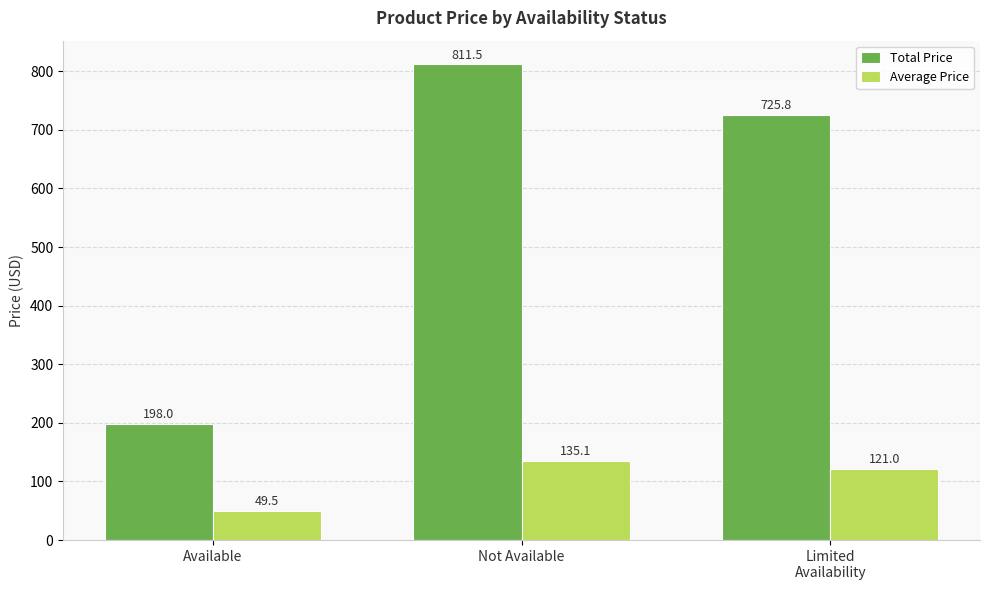

List the labels in order of Total Price value, smallest first.

Available, Limited
Availability, Not Available